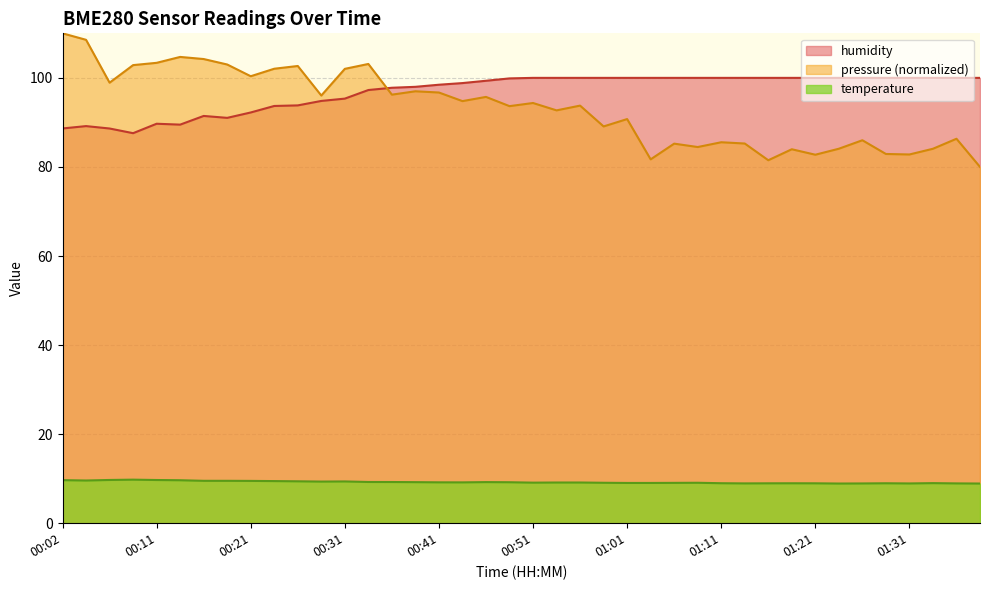

How many values in the temperature series are below 9?

11